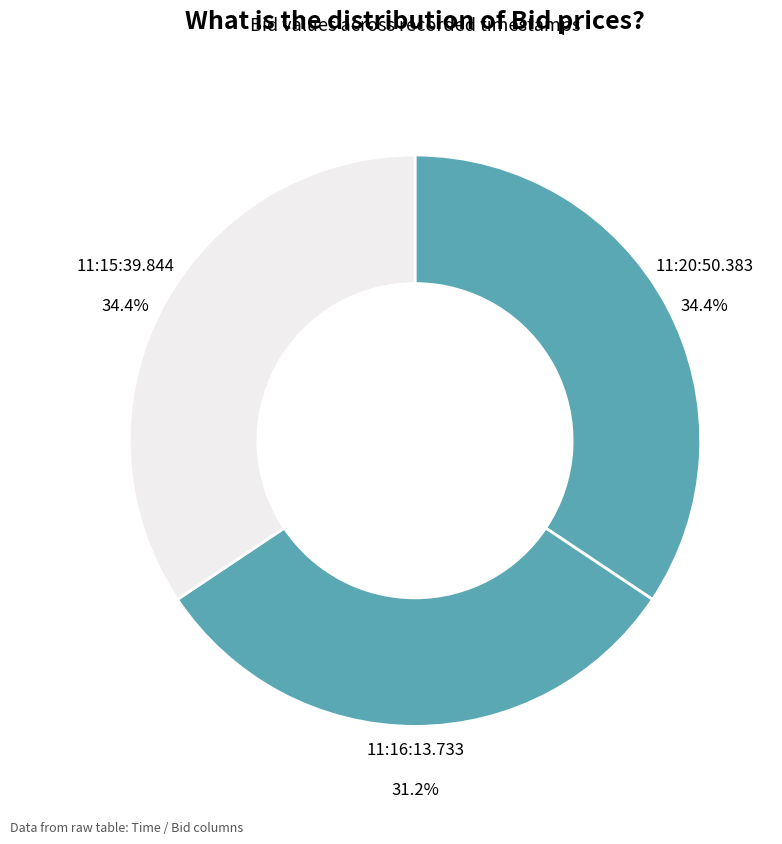

To the nearest percent, what is the difference between the 11:16:13.733 and 11:15:39.844 slice percentages?

3%